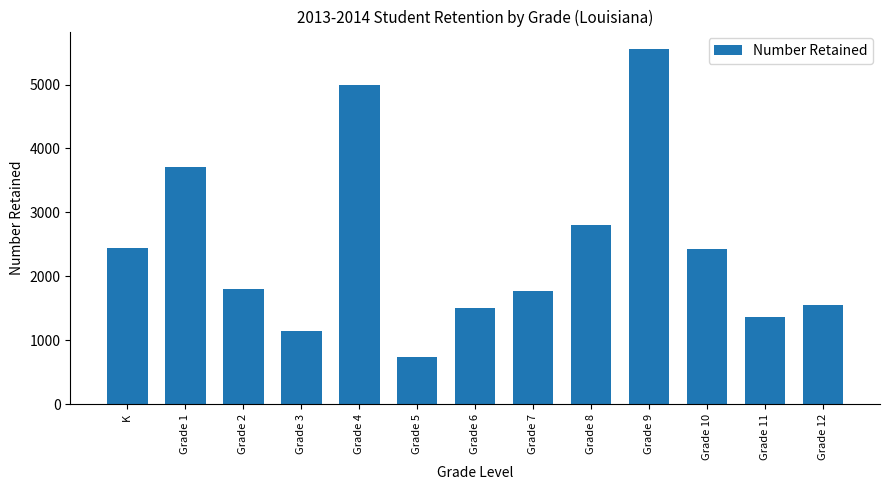

What is the value of the 5th bar from the left?

4994